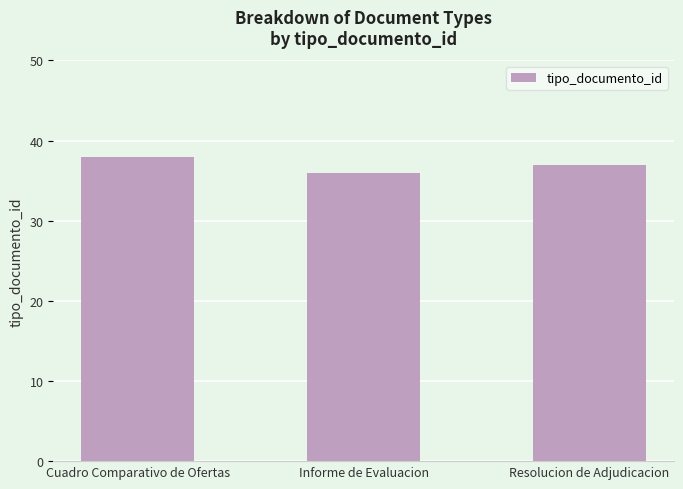

What is the sum of the values at Informe de Evaluacion and Cuadro Comparativo de Ofertas?

74